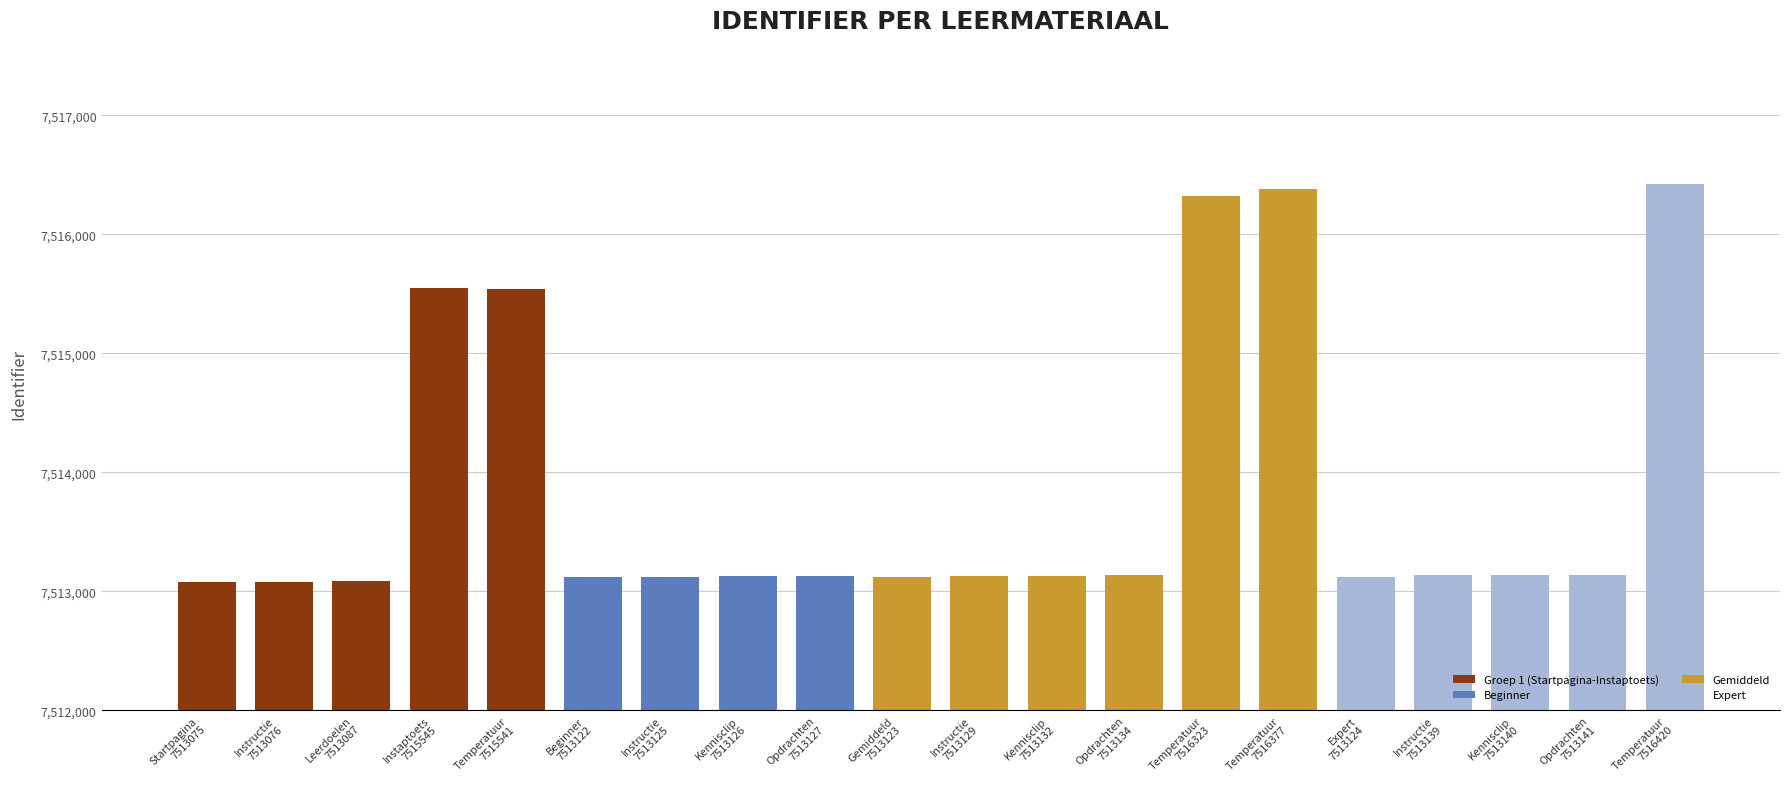

What is the maximum value shown in the chart?

7516420